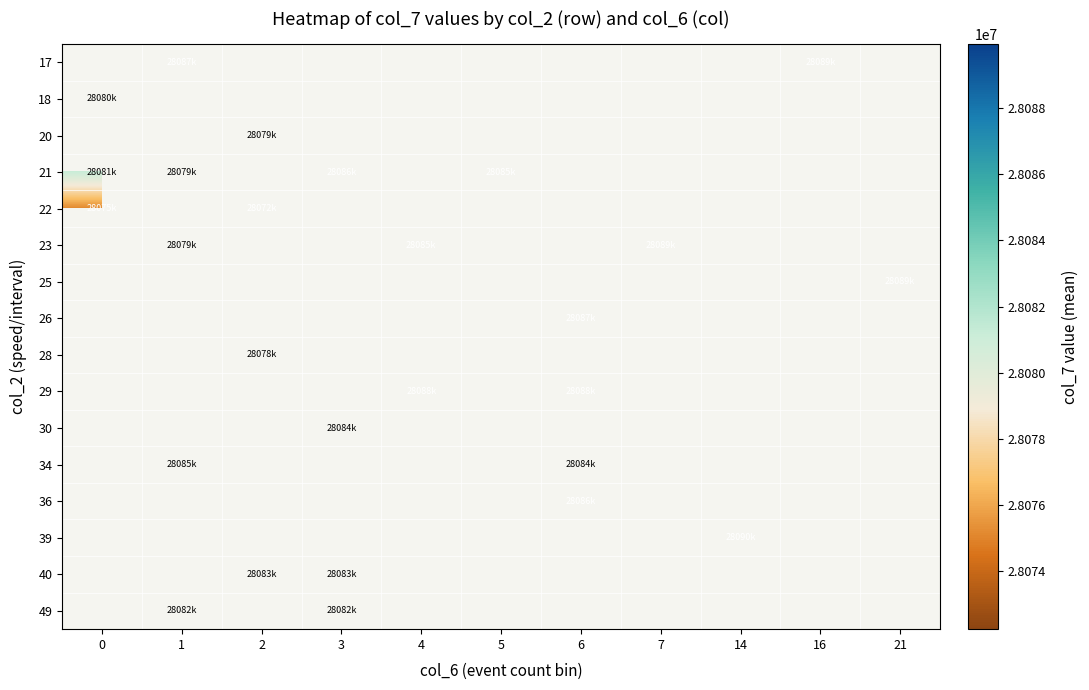

Between 3 and 6, which is larger?

6